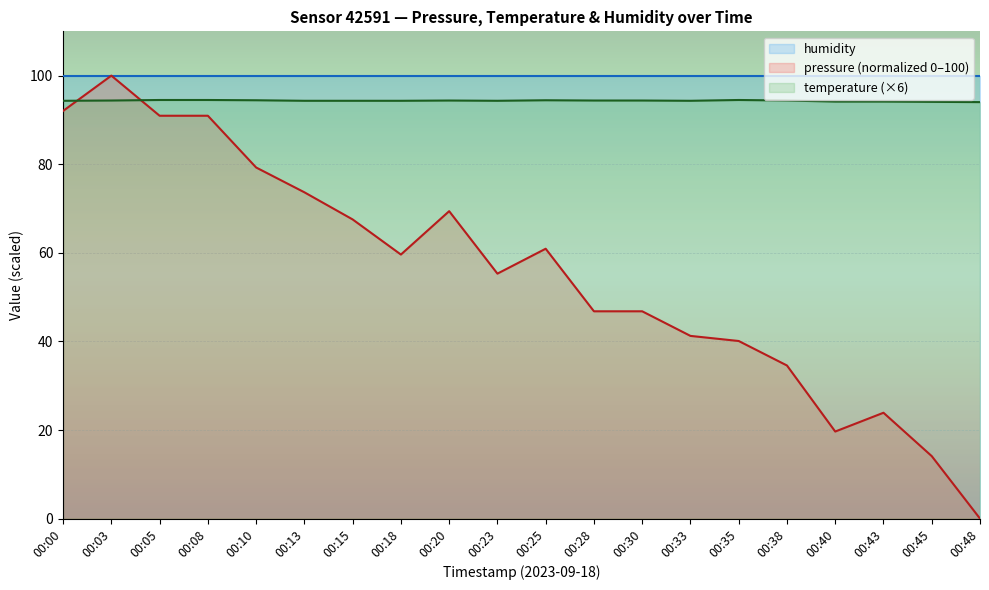

Reading left to right, what are all the values shown in this chart?

humidity: 100.0	100.0	100.0	100.0	100.0	100.0	100.0	100.0	100.0	100.0	100.0	100.0	100.0	100.0	100.0	100.0	100.0	100.0	100.0	100.0
pressure (normalized 0–100): 92.0	100.0	90.9	90.9	79.3	73.7	67.5	59.6	69.4	55.3	60.9	46.8	46.8	41.2	40.1	34.6	19.7	23.9	14.1	0.0
temperature (×6): 94.3	94.4	94.5	94.5	94.4	94.3	94.3	94.3	94.4	94.3	94.4	94.4	94.4	94.3	94.5	94.4	94.1	94.1	94.1	94.0